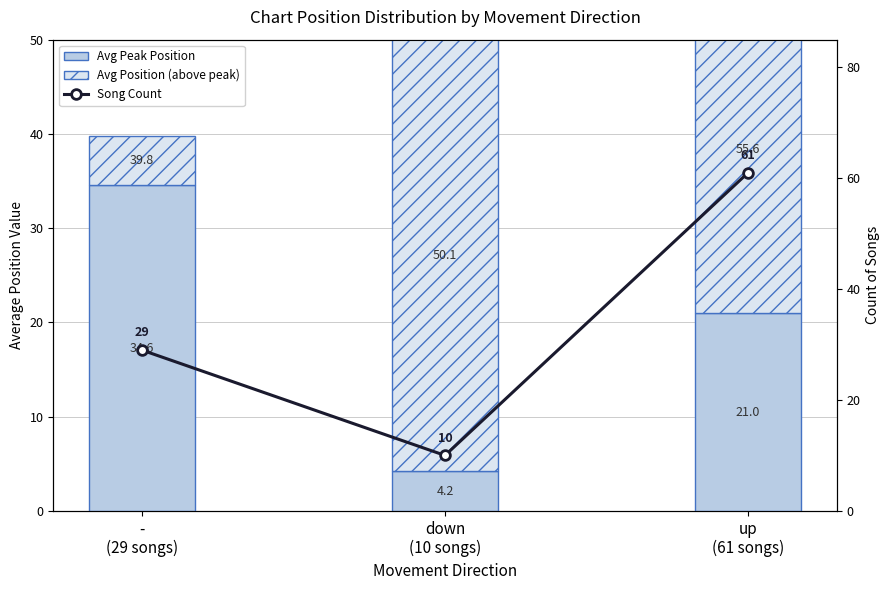

Which series changed the most between -
(29 songs) and down
(10 songs)?

Avg Position (above peak)